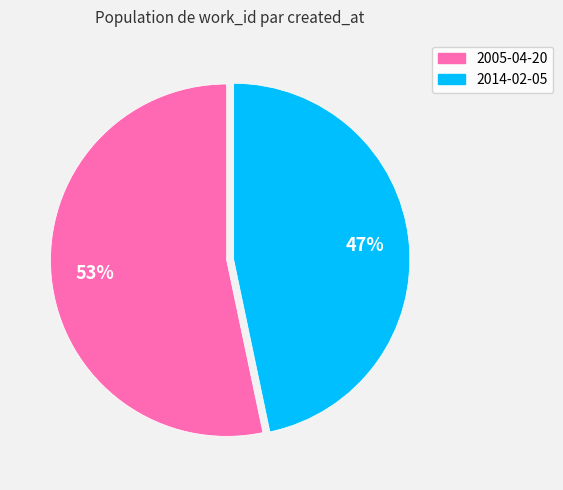

Rank the categories by value from lowest to highest.

2014-02-05, 2005-04-20